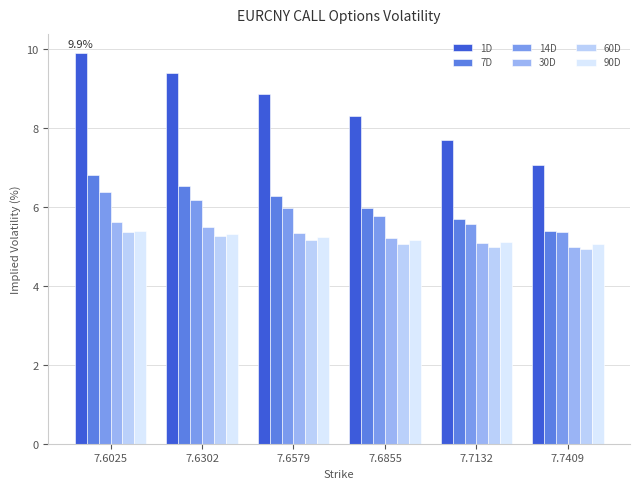

Rank the categories by 1D value from highest to lowest.

7.6025, 7.6302, 7.6579, 7.6855, 7.7132, 7.7409